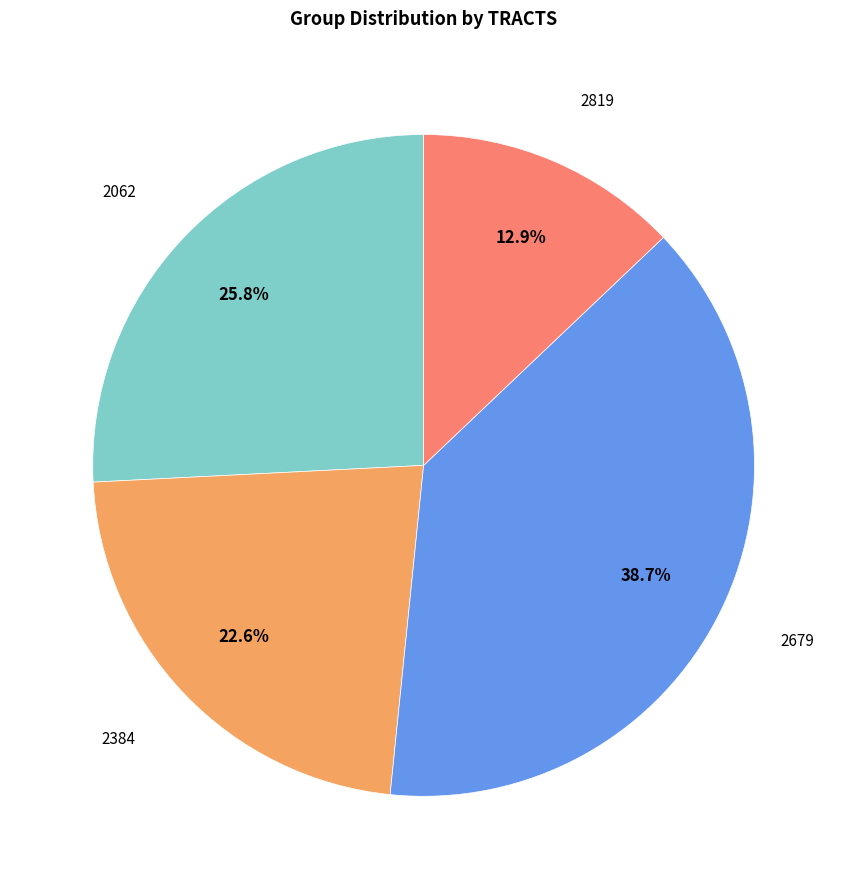

Is there any slice that represents more than half of the pie?

No